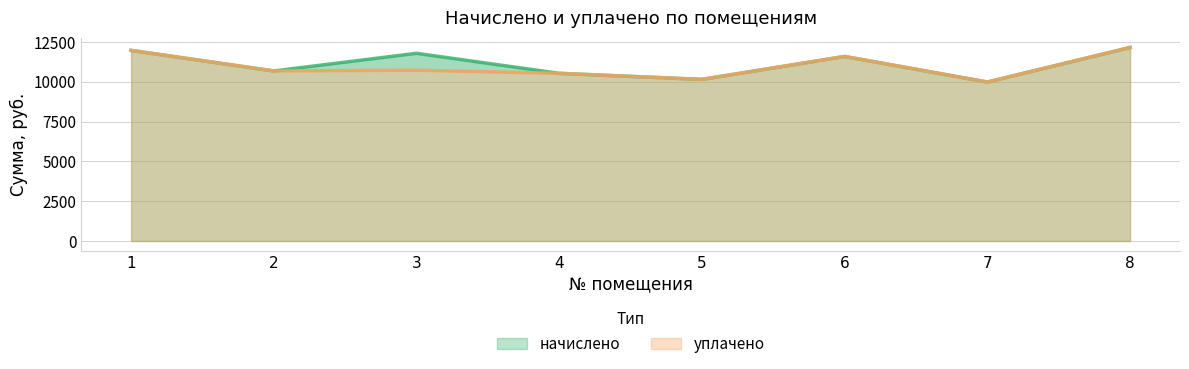

Between 4 and 8, which is larger?

8